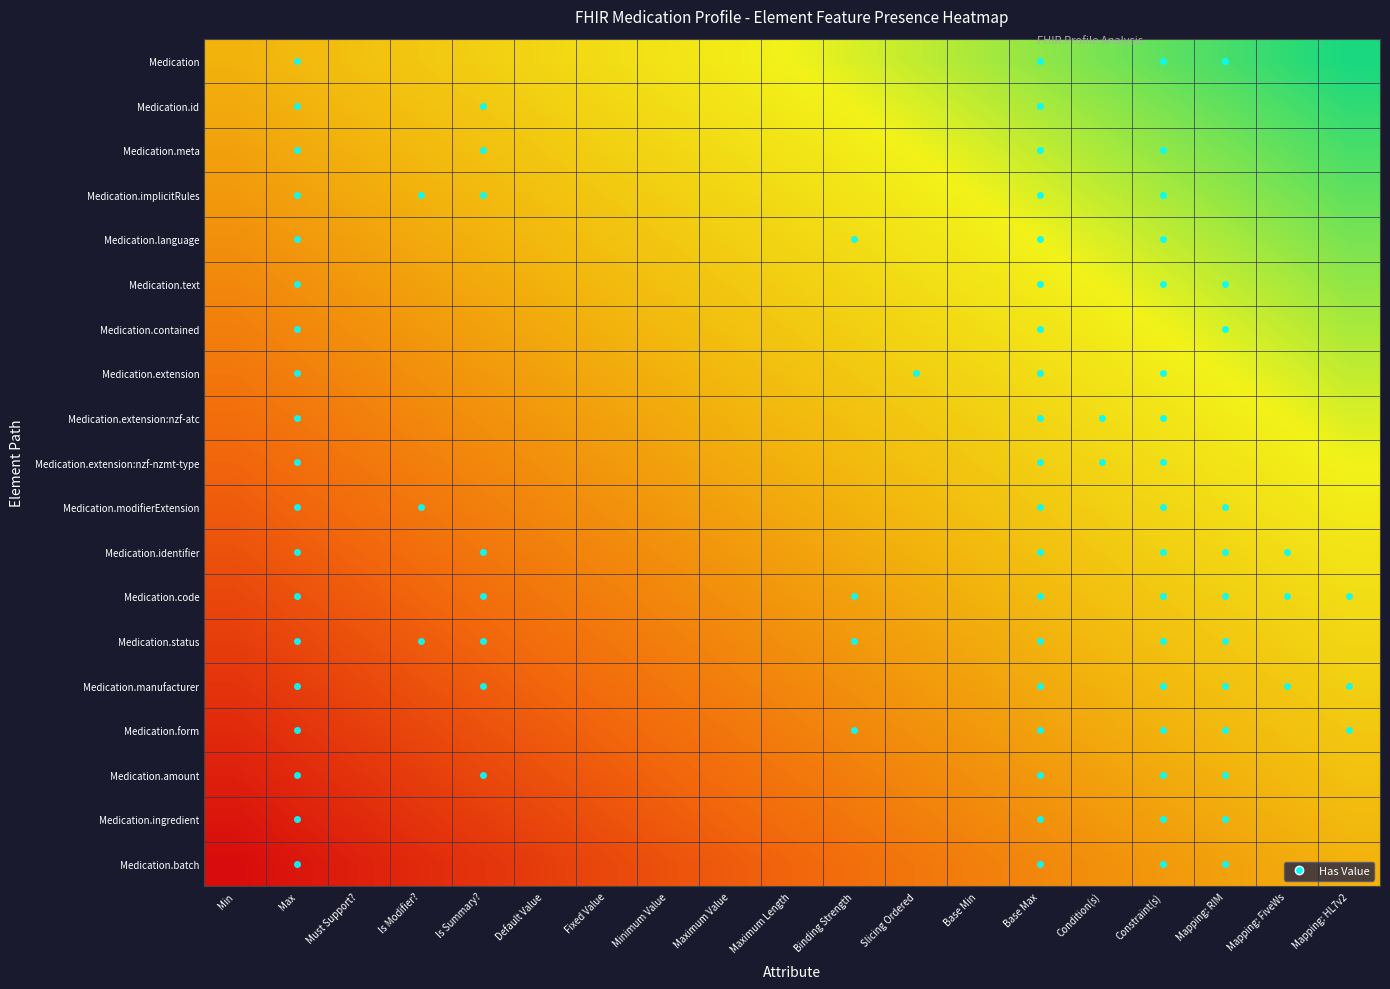

Which series changed the most between Min and Base Min?

Medication.id